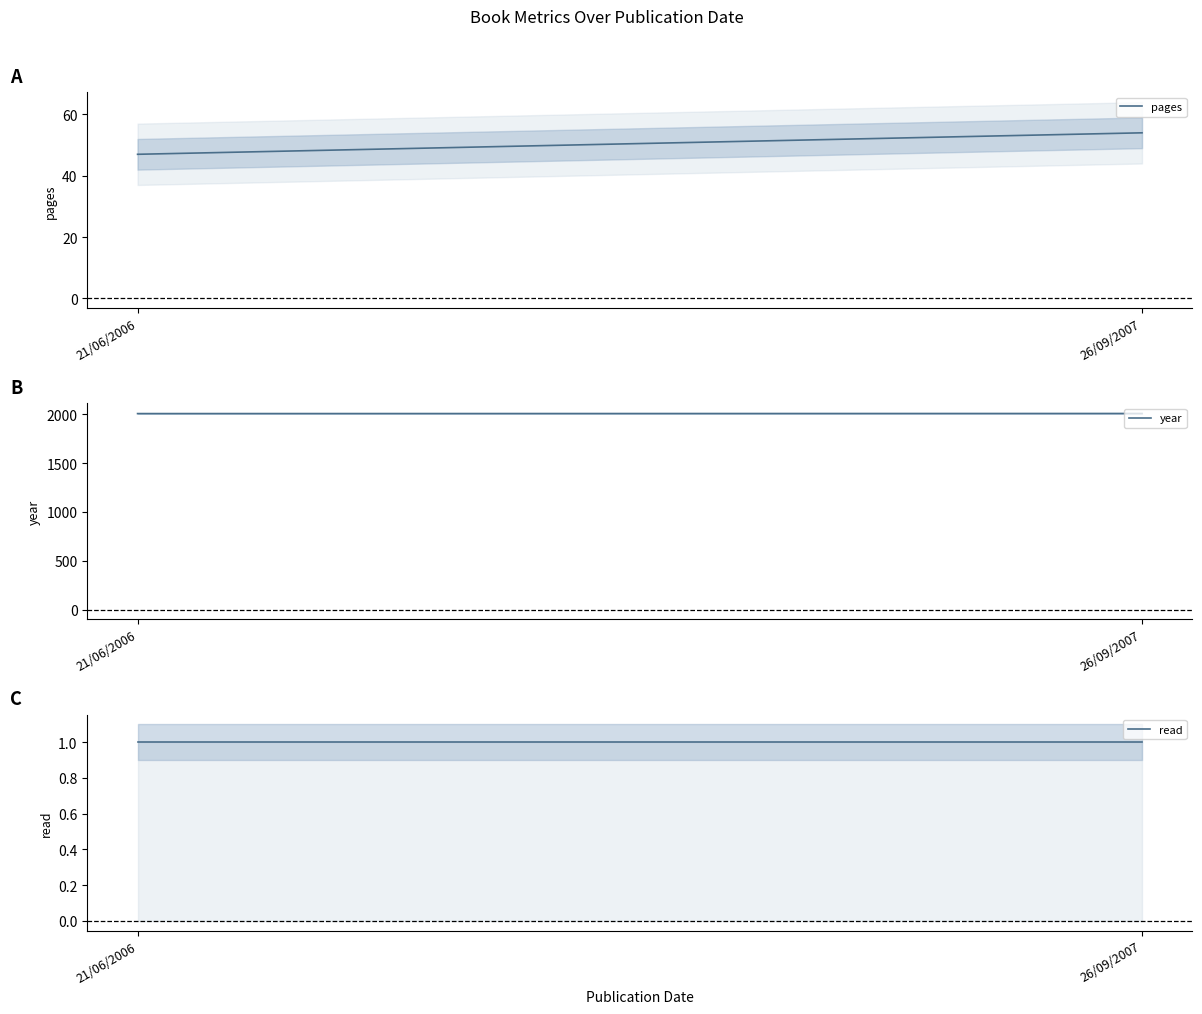

The value of pages at 21/06/2006 is 47. True or false?

True